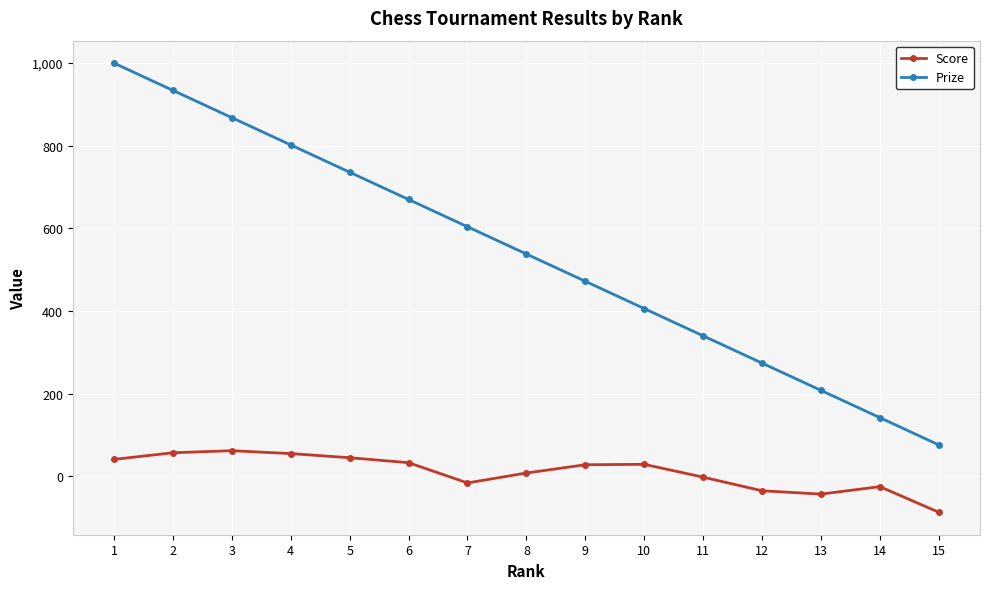

What is the sum of all Prize values?

8070